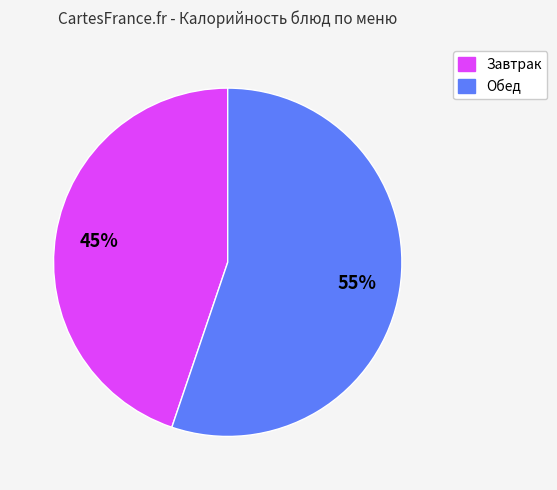

Is there a majority slice in this chart?

Yes